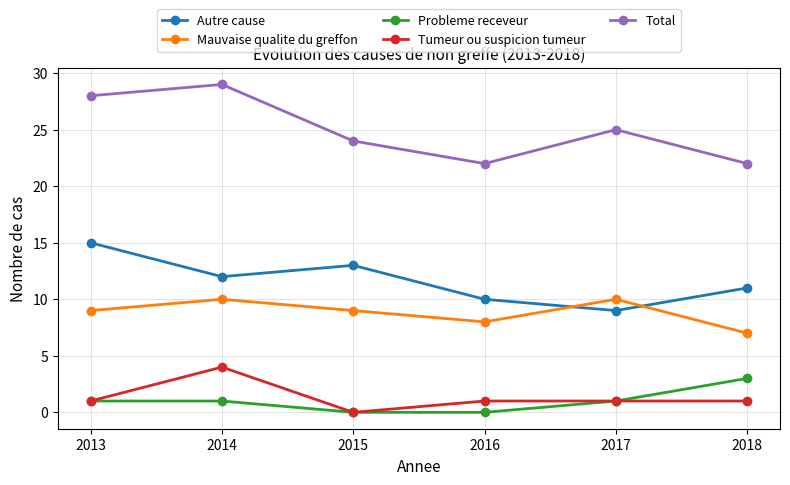

True or false: Probleme receveur has more than 2 interior local peaks.

False